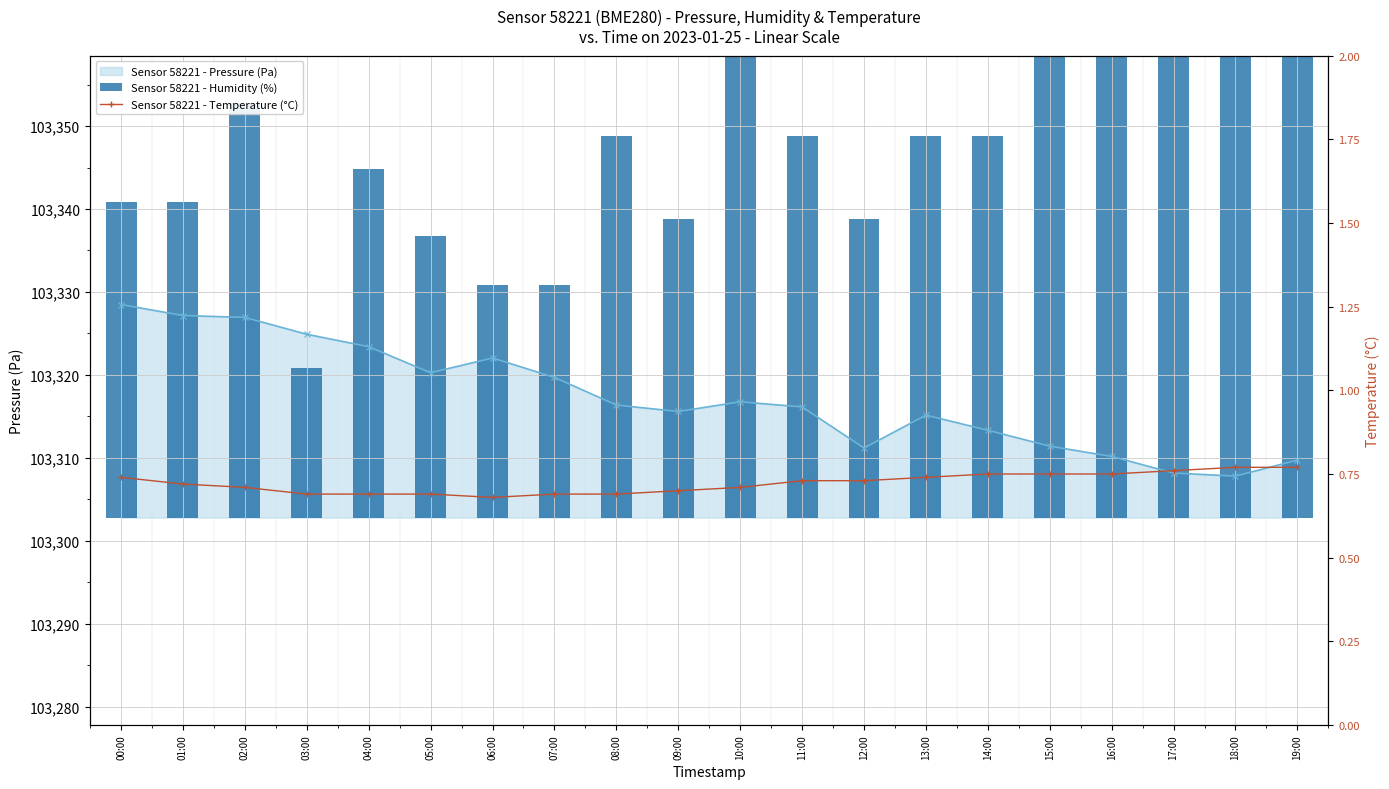

What is the maximum value shown in the chart?

103328.5